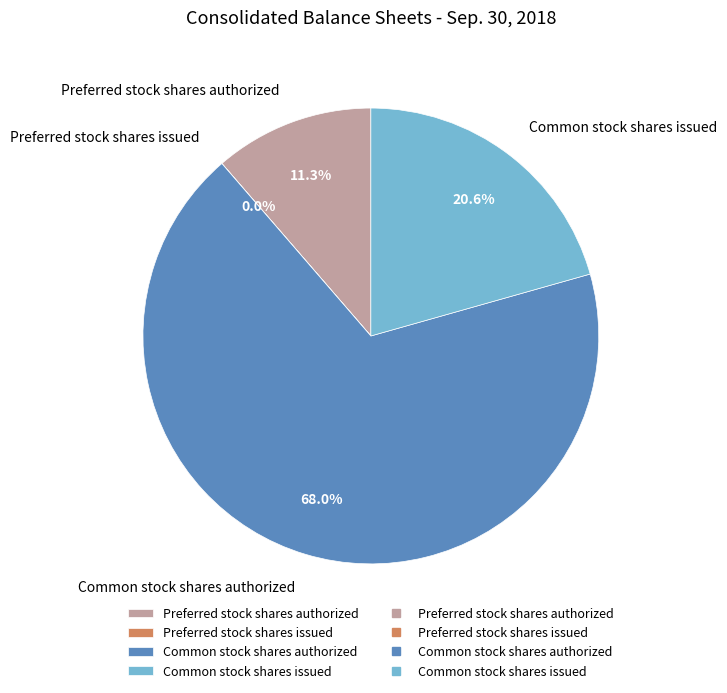

To the nearest percent, what is the average slice percentage?

25%